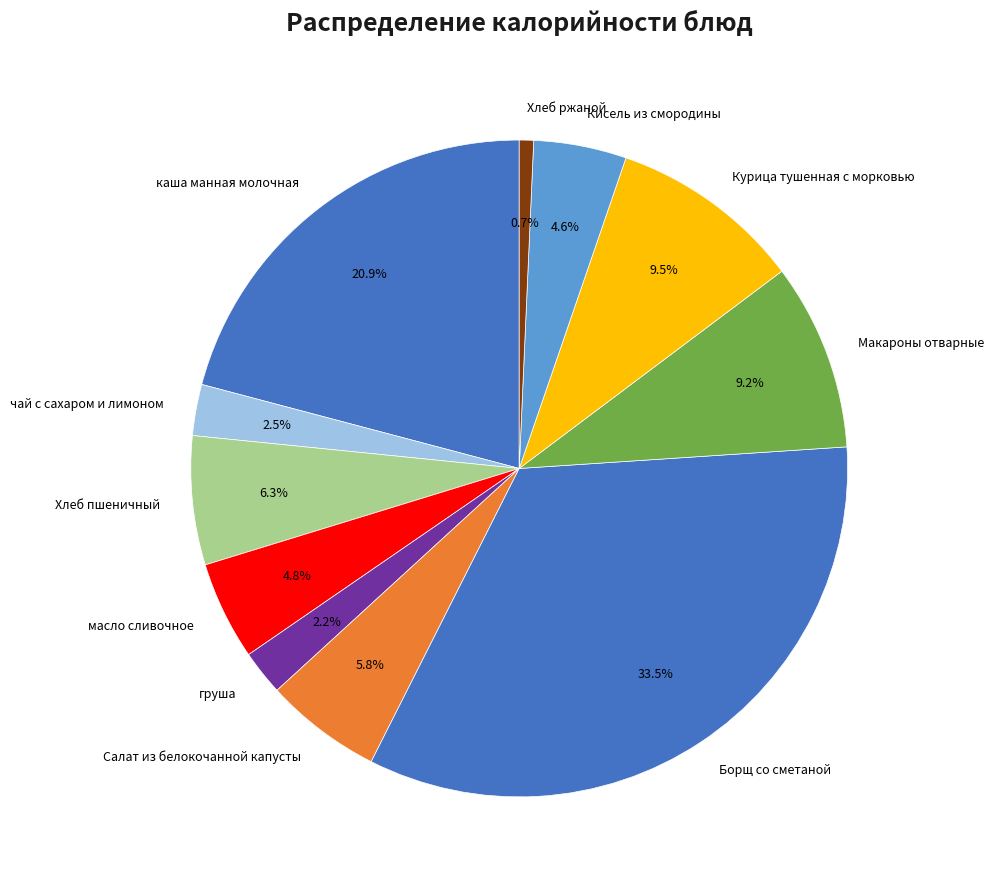

To the nearest percent, what portion does масло сливочное represent?

5%